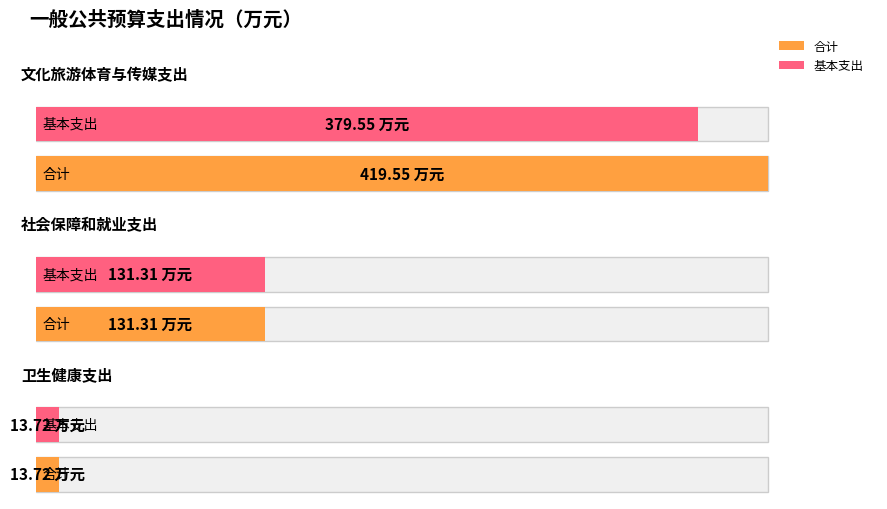

Which category has the lowest value across all series?

卫生健康支出